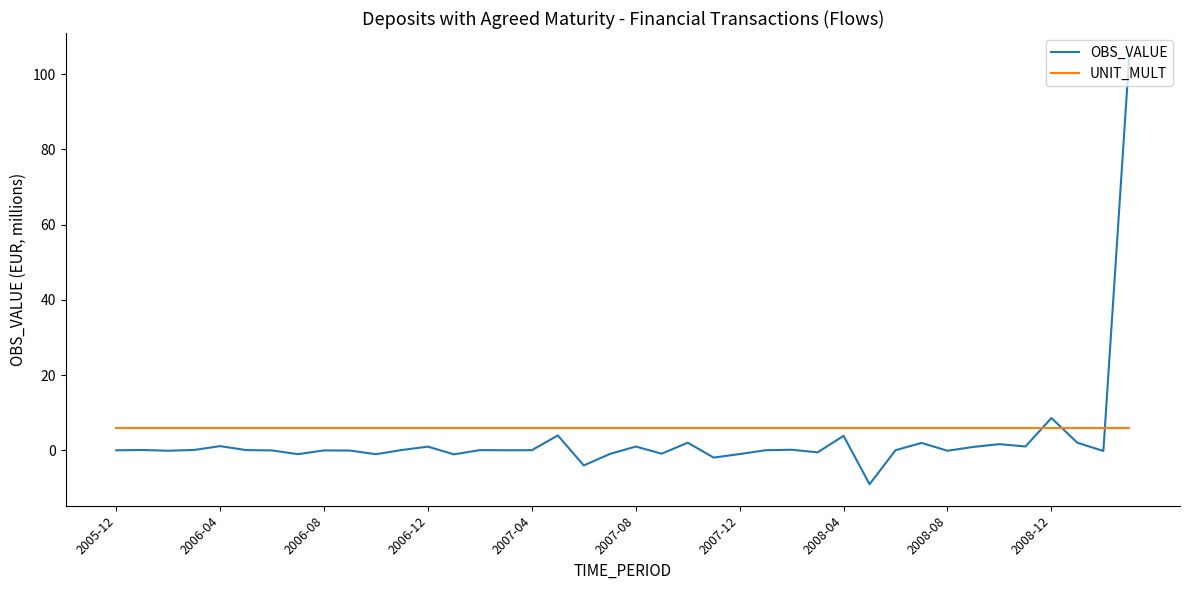

Which series has the largest range (max minus min)?

OBS_VALUE